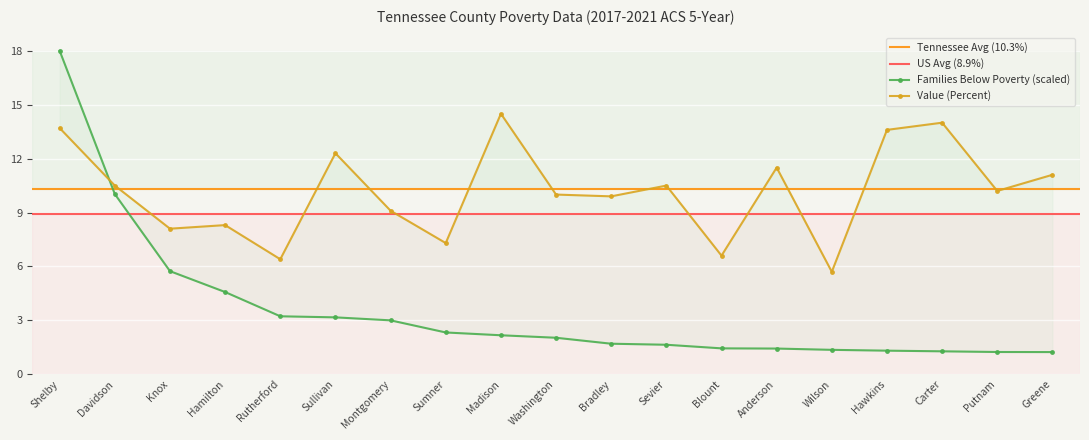

Reading left to right, extract all data points from this chart.

Families Below Poverty: 18.0	10.0	5.7	4.6	3.2	3.2	3.0	2.3	2.2	2.0	1.7	1.6	1.4	1.4	1.4	1.3	1.3	1.2	1.2
Value (Percent): 13.7	10.5	8.1	8.3	6.4	12.3	9.1	7.3	14.5	10.0	9.9	10.5	6.6	11.5	5.7	13.6	14.0	10.2	11.1